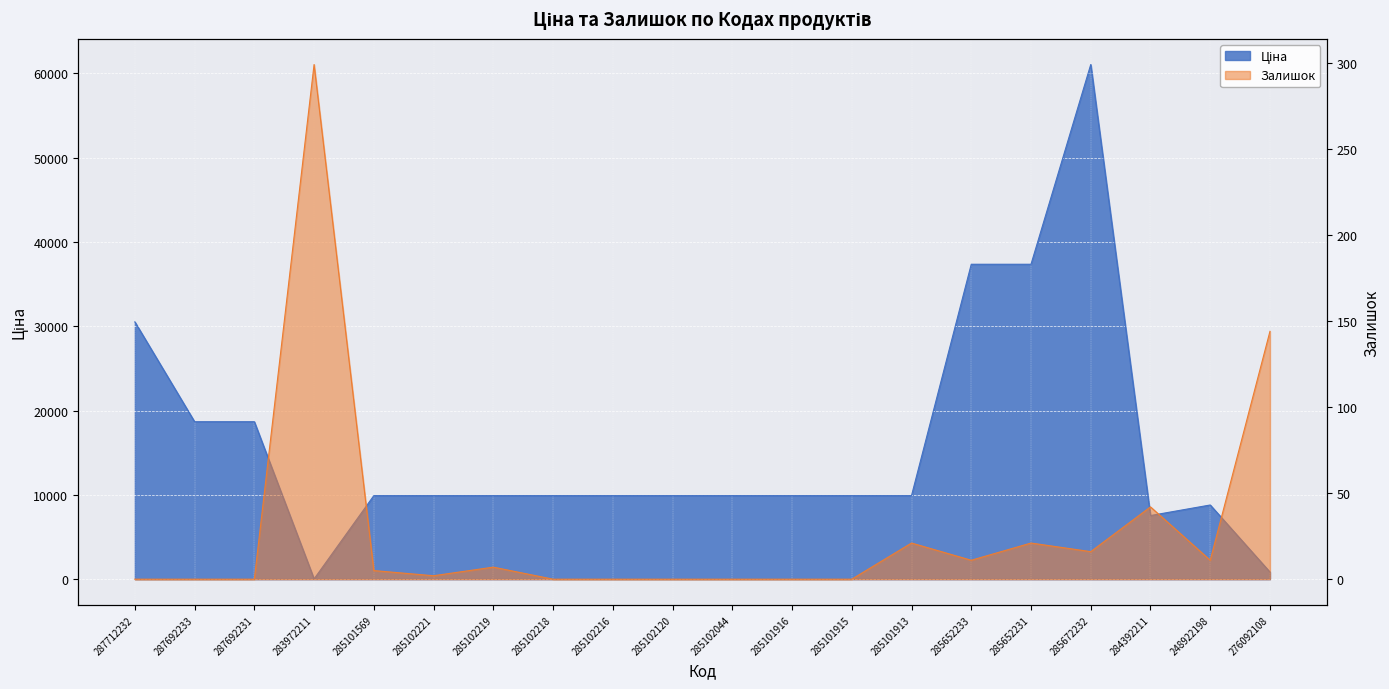

What is the difference between the second highest and minimum values in the Залишок series?

144.0